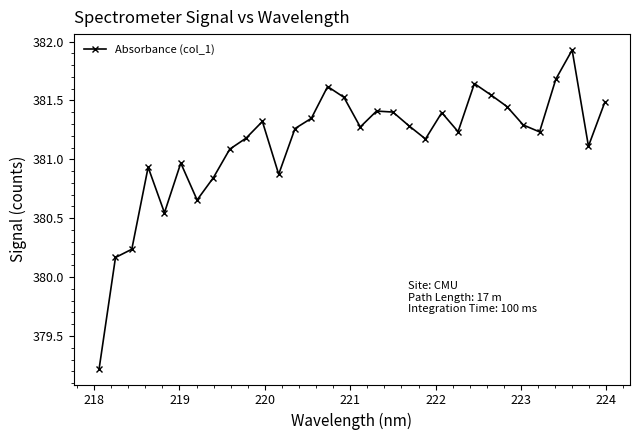

What is the minimum value shown in the chart?

379.2